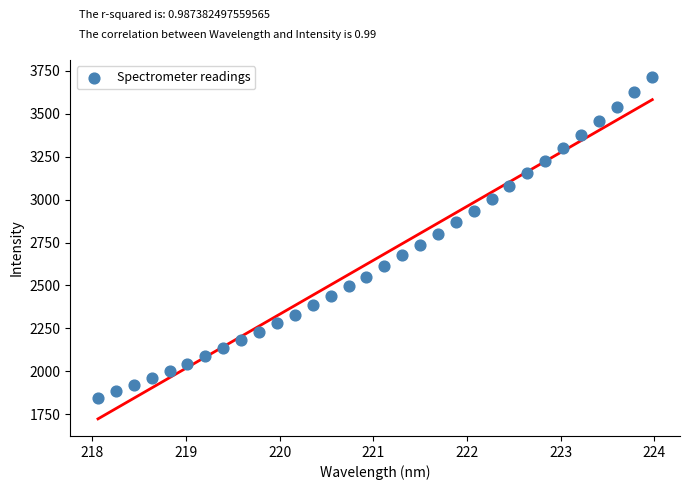

What is the range of Y values (max minus min)?

1865.3